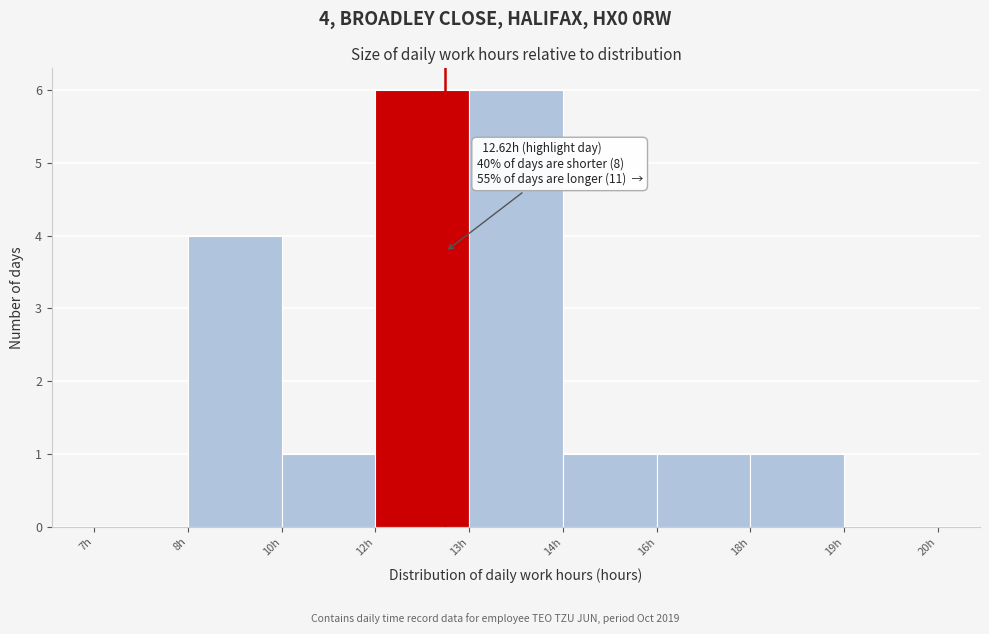

Reading left to right, list all the values displayed in this chart.

7h=0	8h=4	10h=1	12h=6	13h=6	14h=1	16h=1	18h=1	19h=0